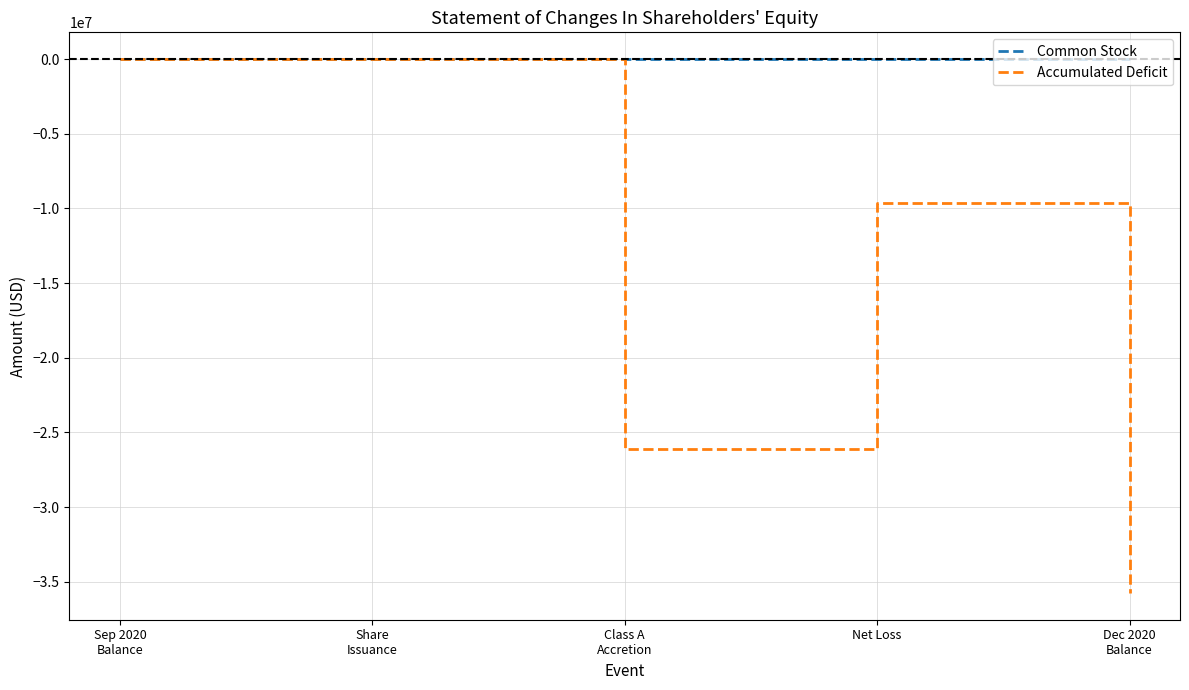

The Common Stock series shows 0 at Net Loss. True or false?

True